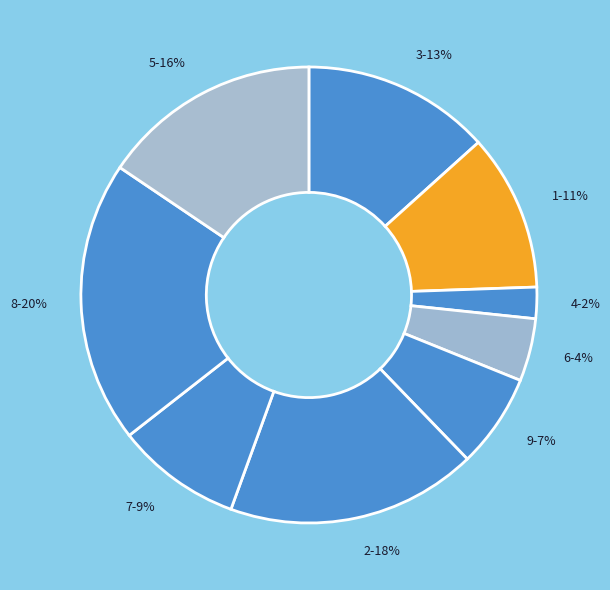

How many slices are in this pie chart?

9